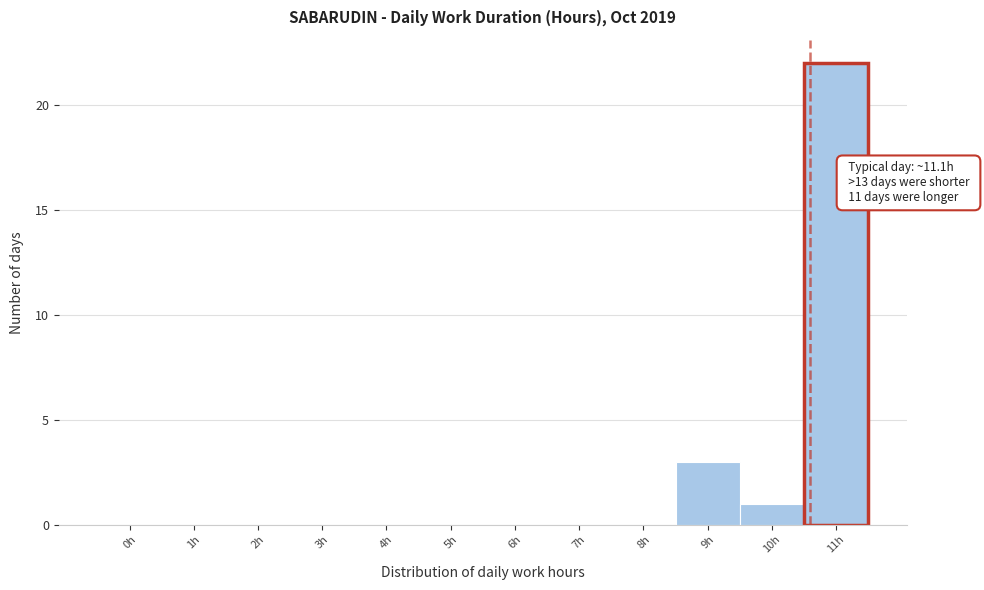

Reading left to right, list all the values displayed in this chart.

0h=0	1h=0	2h=0	3h=0	4h=0	5h=0	6h=0	7h=0	8h=0	9h=3	10h=1	11h=22